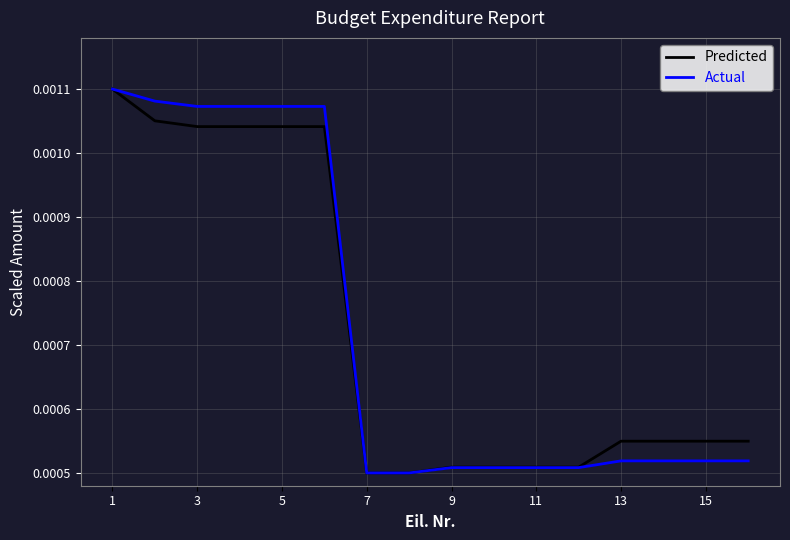

What are all the series names shown in the legend?

Predicted, Actual